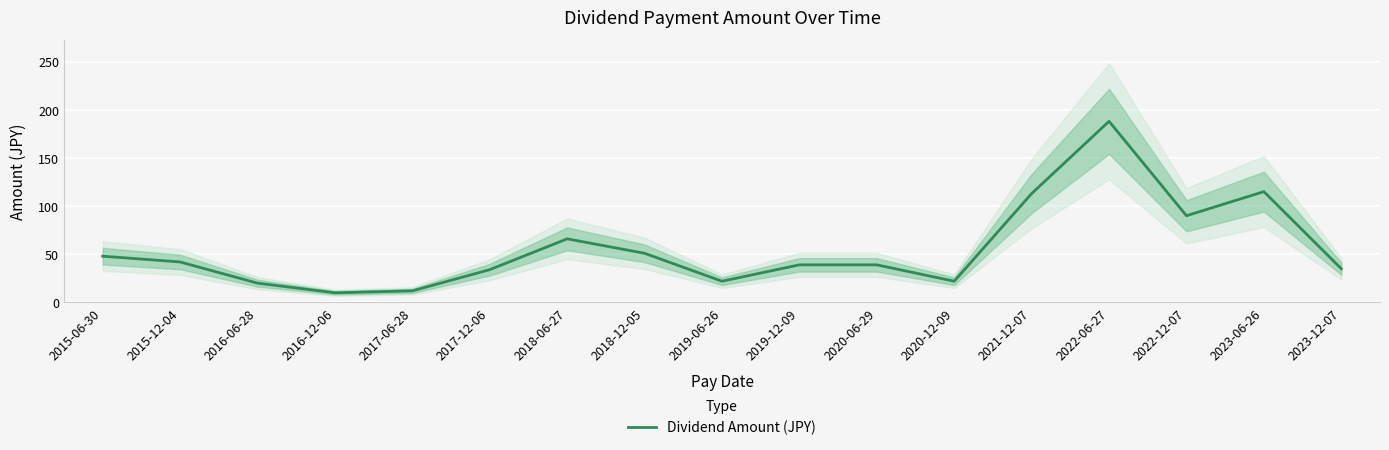

Reading left to right, what are all the values shown in this chart?

2015-06-30=48	2015-12-04=42	2016-06-28=20	2016-12-06=10	2017-06-28=12	2017-12-06=34	2018-06-27=66	2018-12-05=51	2019-06-26=22	2019-12-09=39	2020-06-29=39	2020-12-09=22	2021-12-07=113	2022-06-27=188	2022-12-07=90	2023-06-26=115	2023-12-07=35